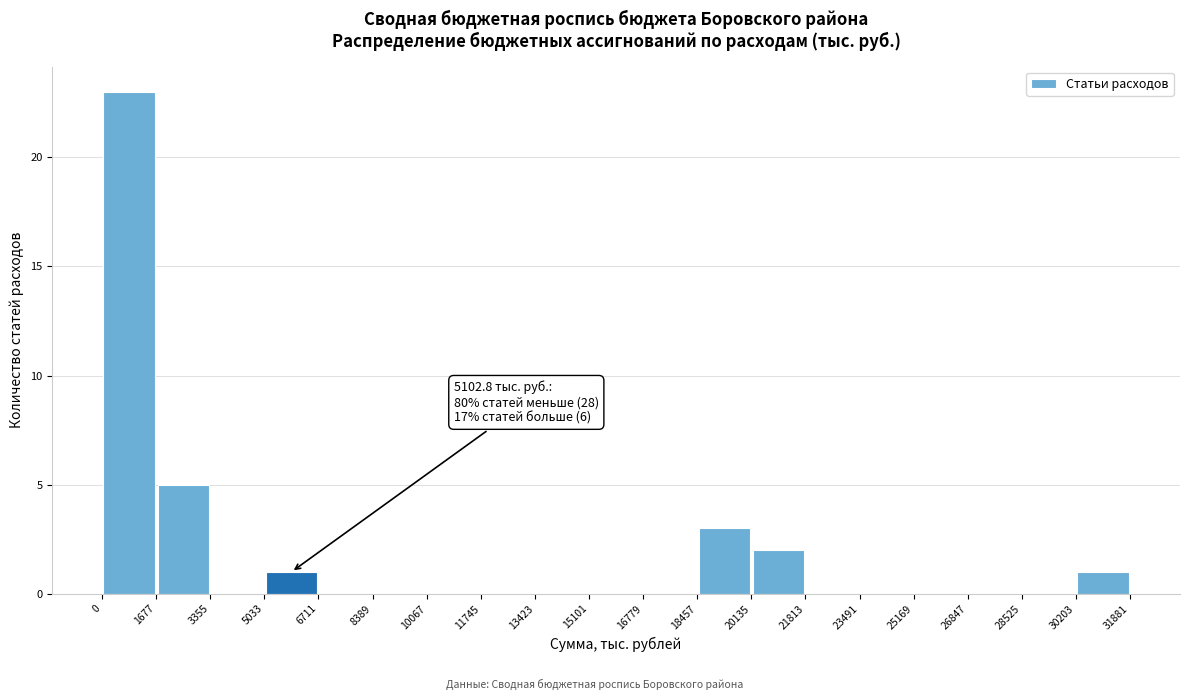

Which range on the x-axis has the tallest bar?

0 to 1677